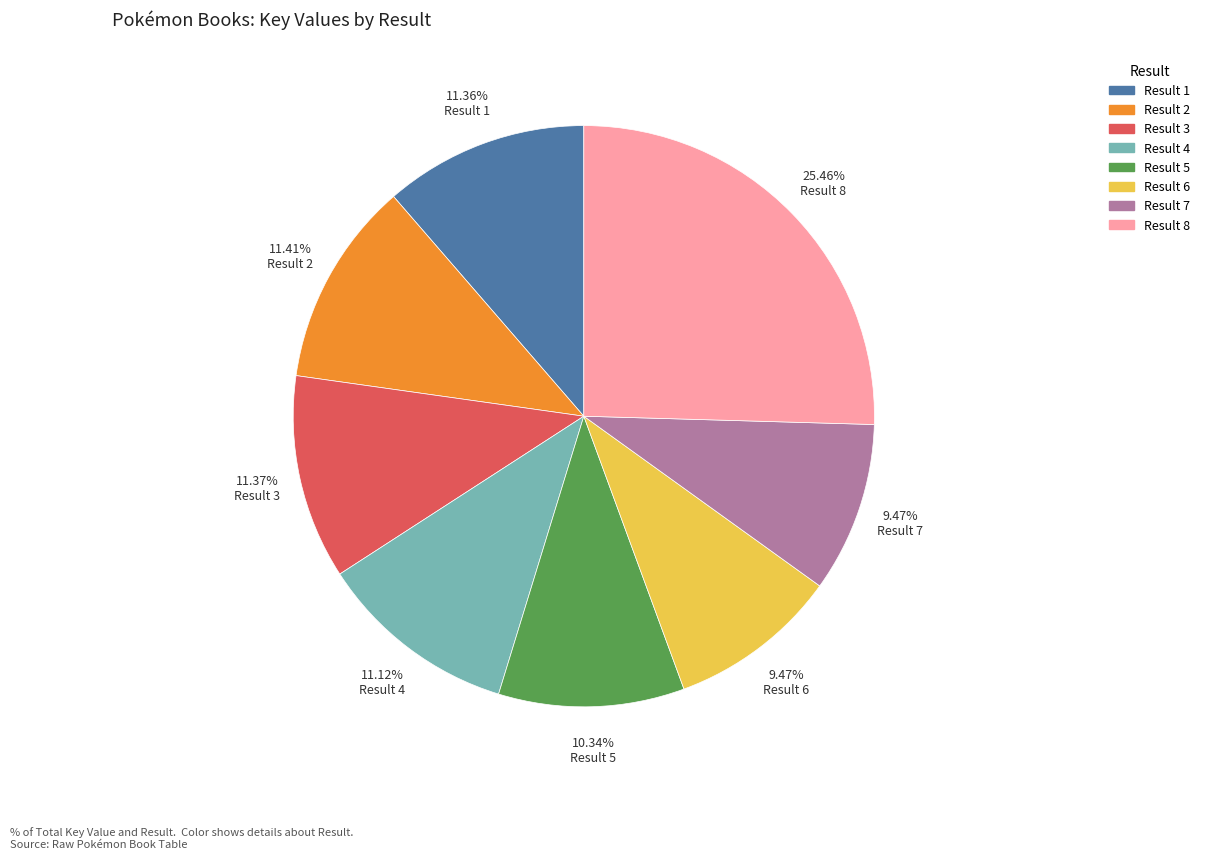

Is there a majority slice in this chart?

No